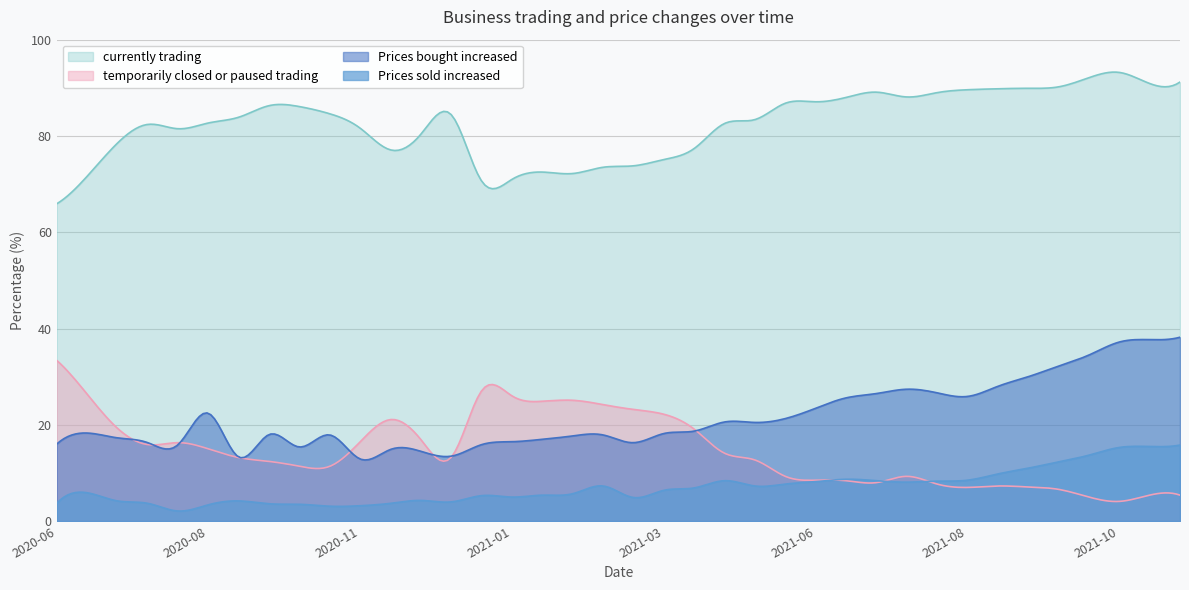

At which label does Prices sold increased reach its minimum?

2020-08-16